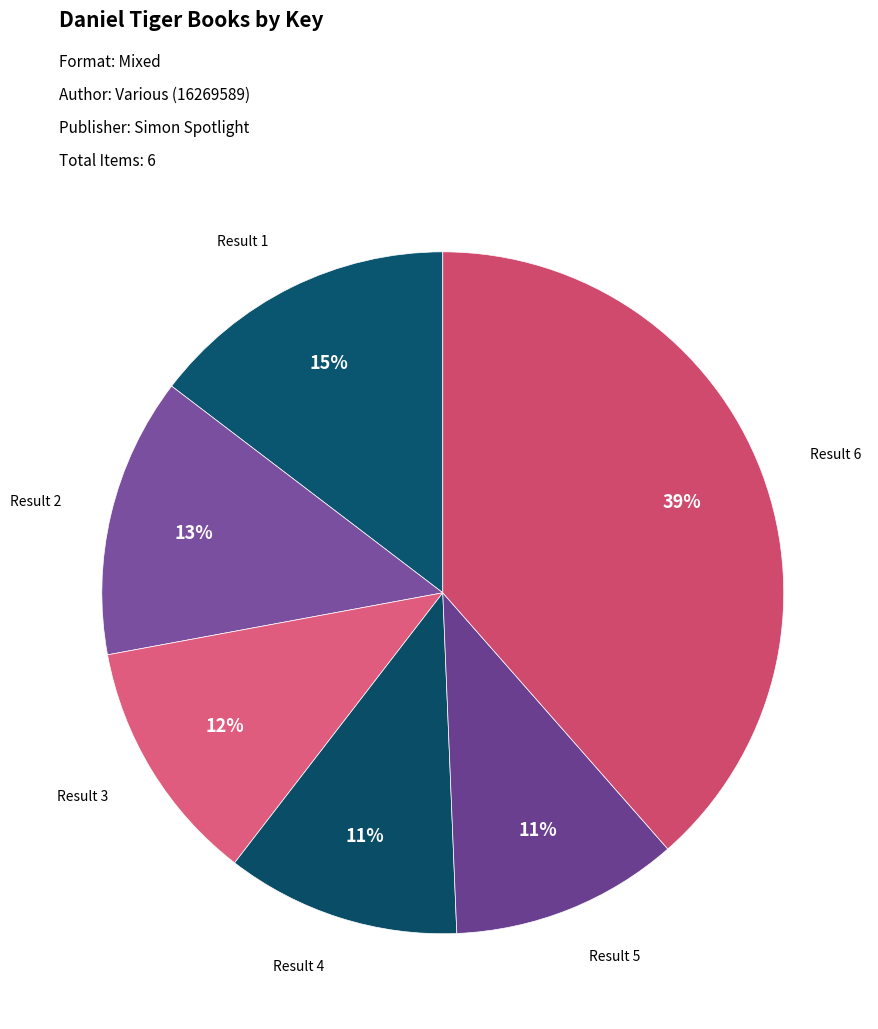

To the nearest percent, what is the average slice percentage?

17%